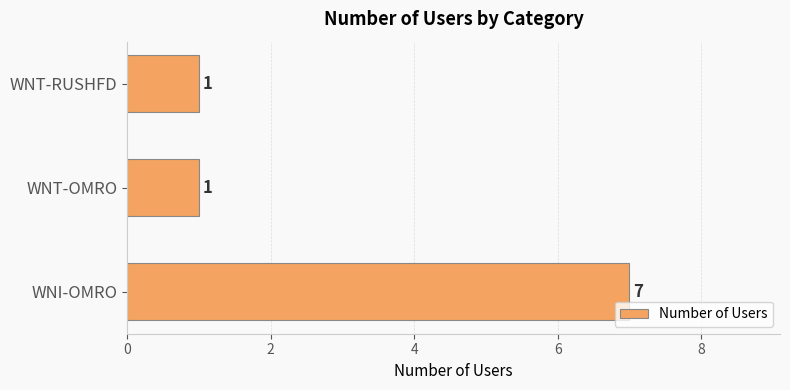

How many distinct data groups are displayed?

1